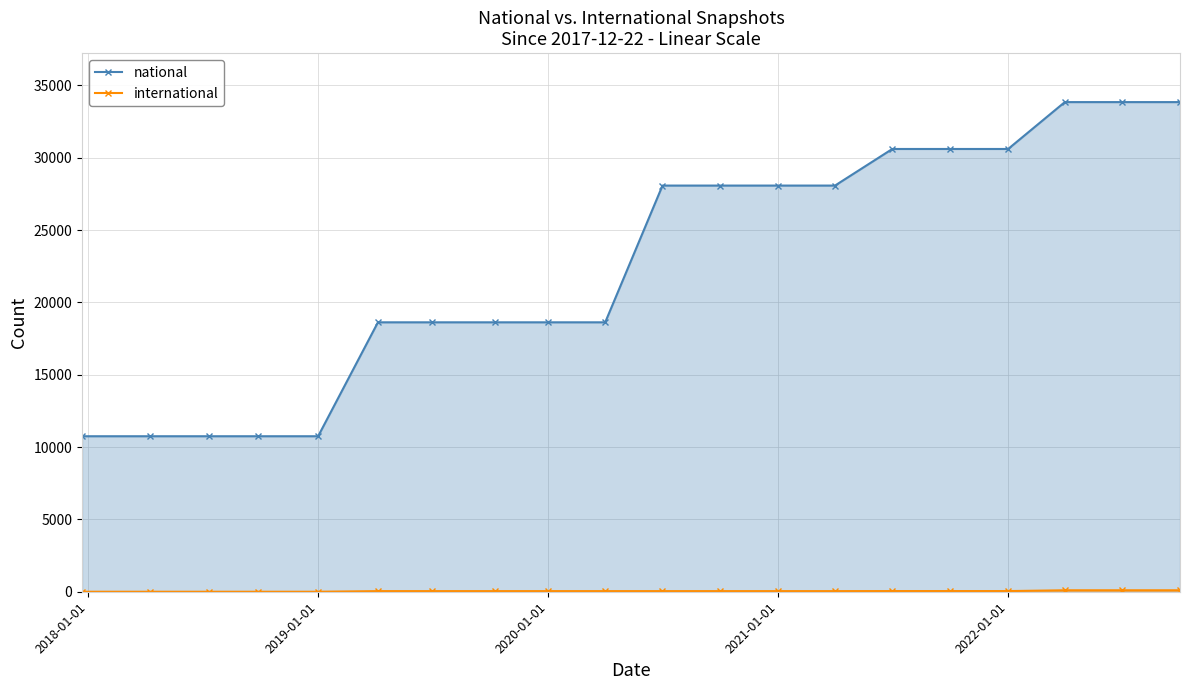

What is the average value of the national series?

22624